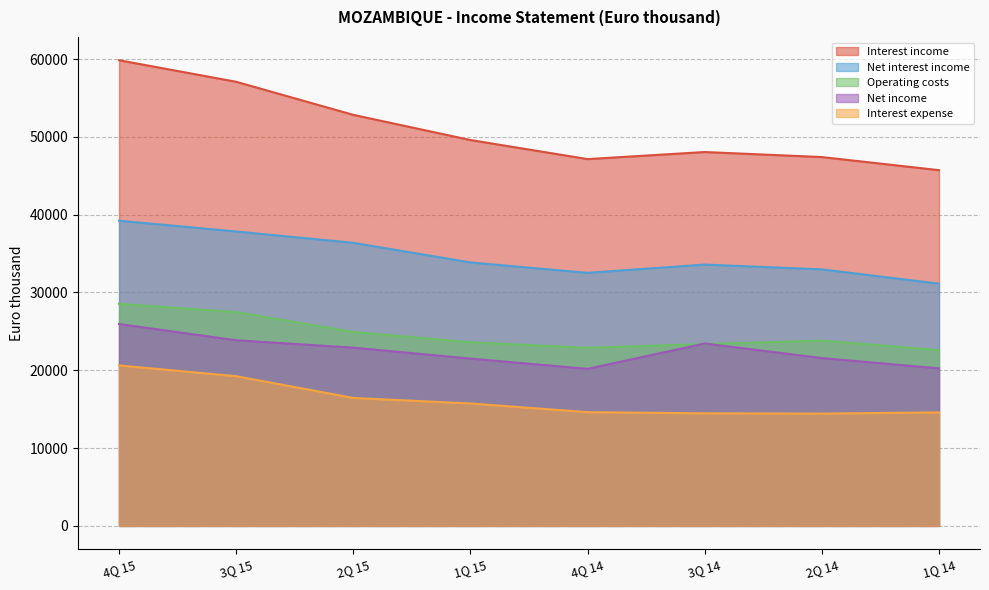

How many lines are shown in the chart?

5